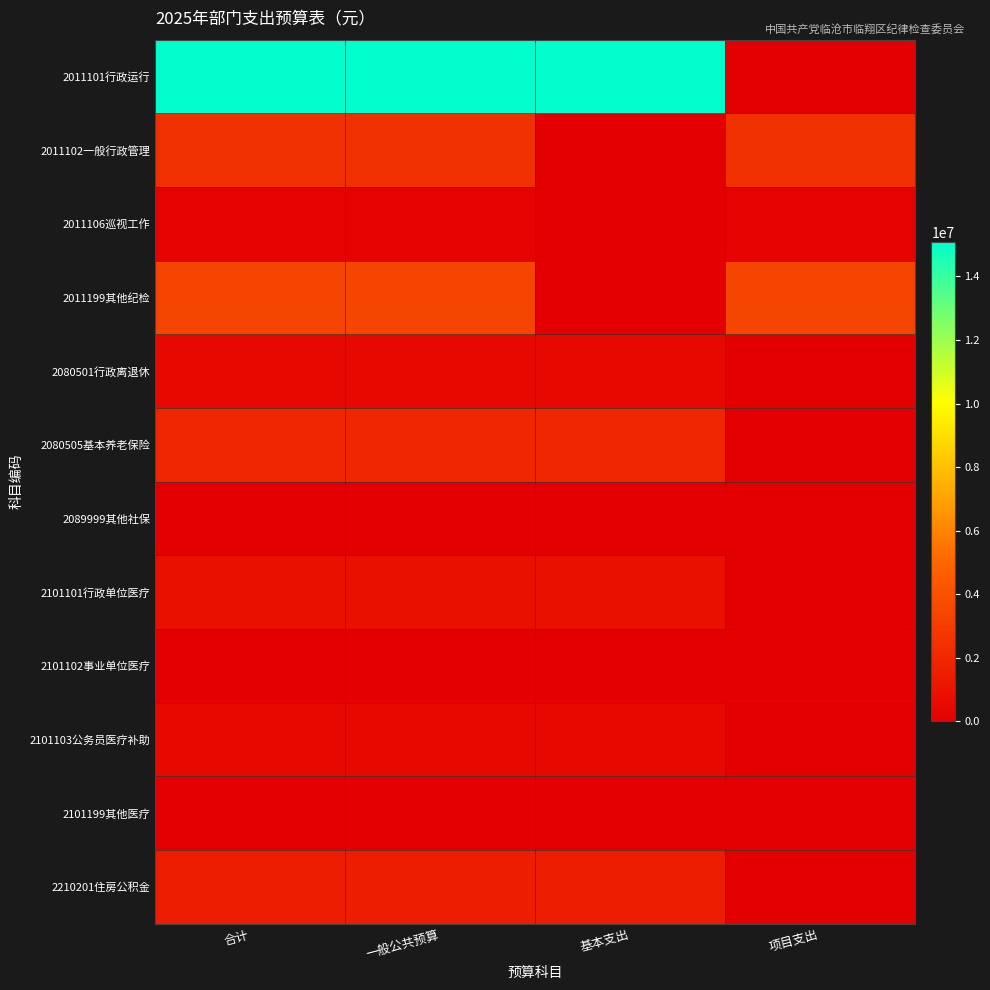

Which label corresponds to the largest value in the chart?

合计